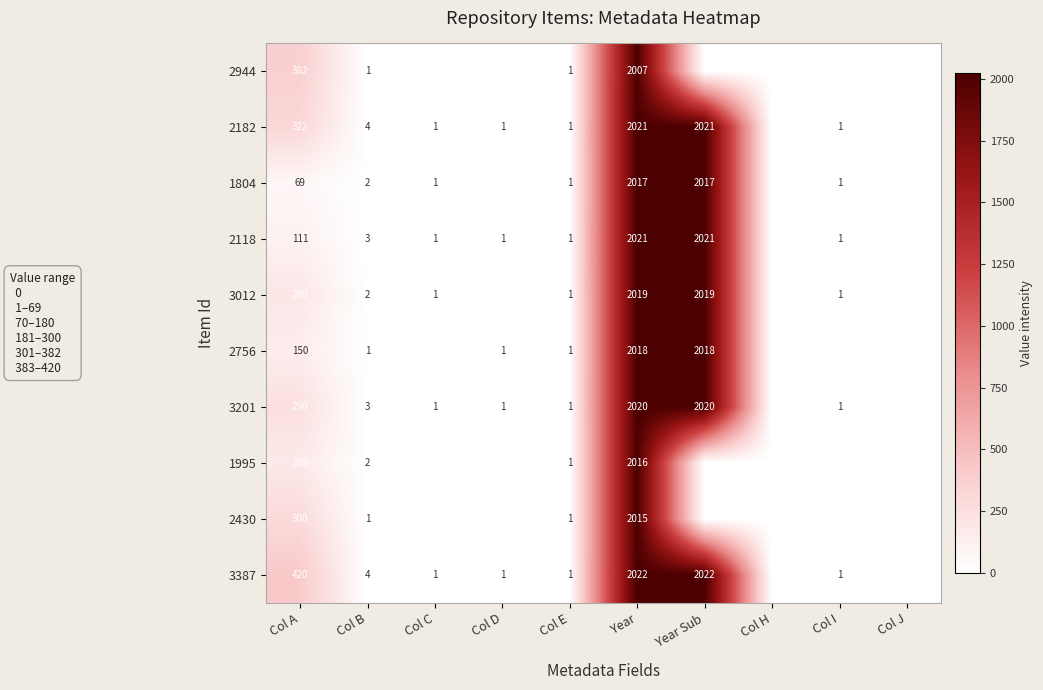

Which has a higher value, Year Sub or Year?

Year